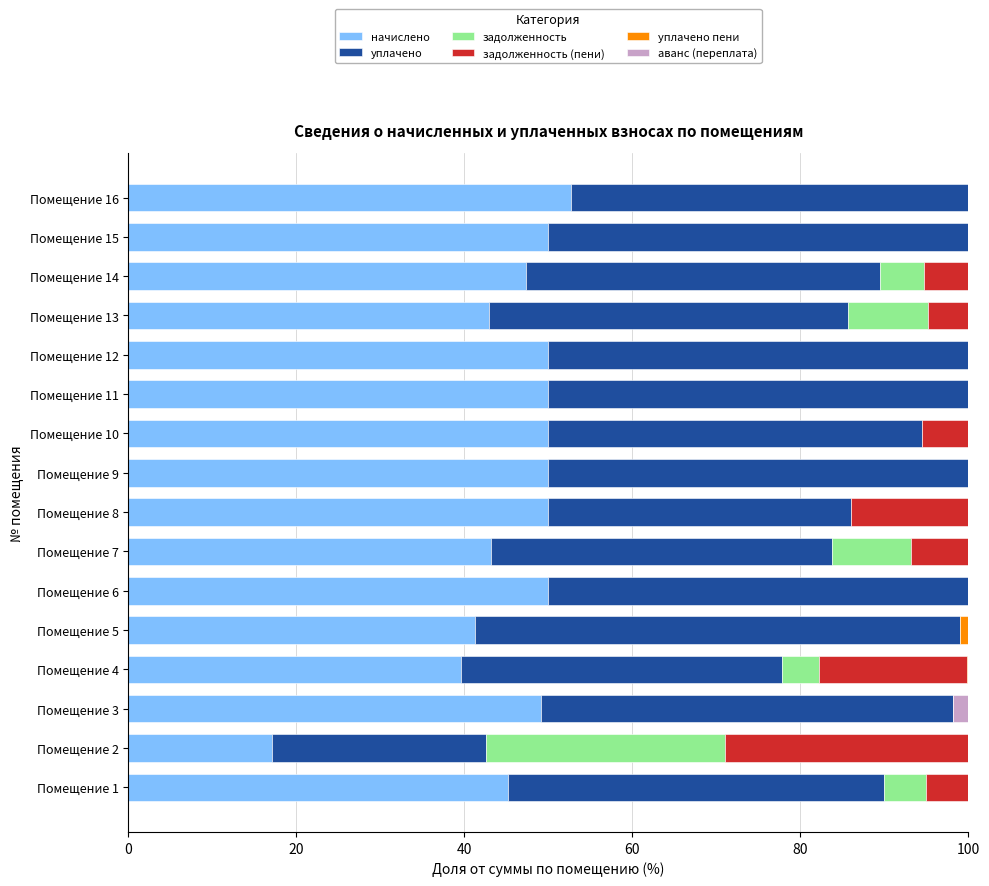

The начислено series shows 61.6 at Помещение 7. True or false?

False